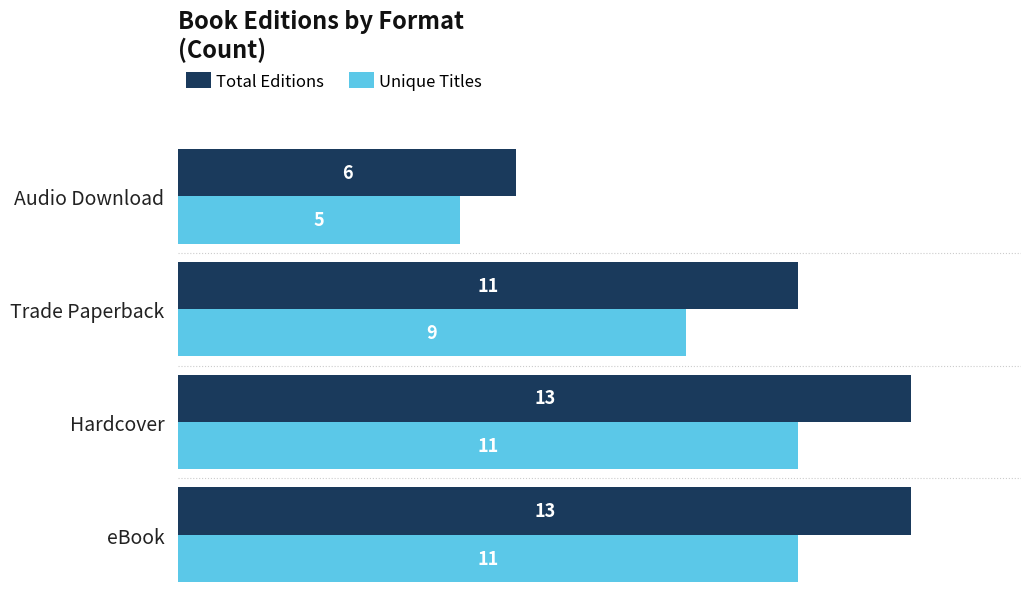

The Total Editions series shows 4 at Audio Download. True or false?

False